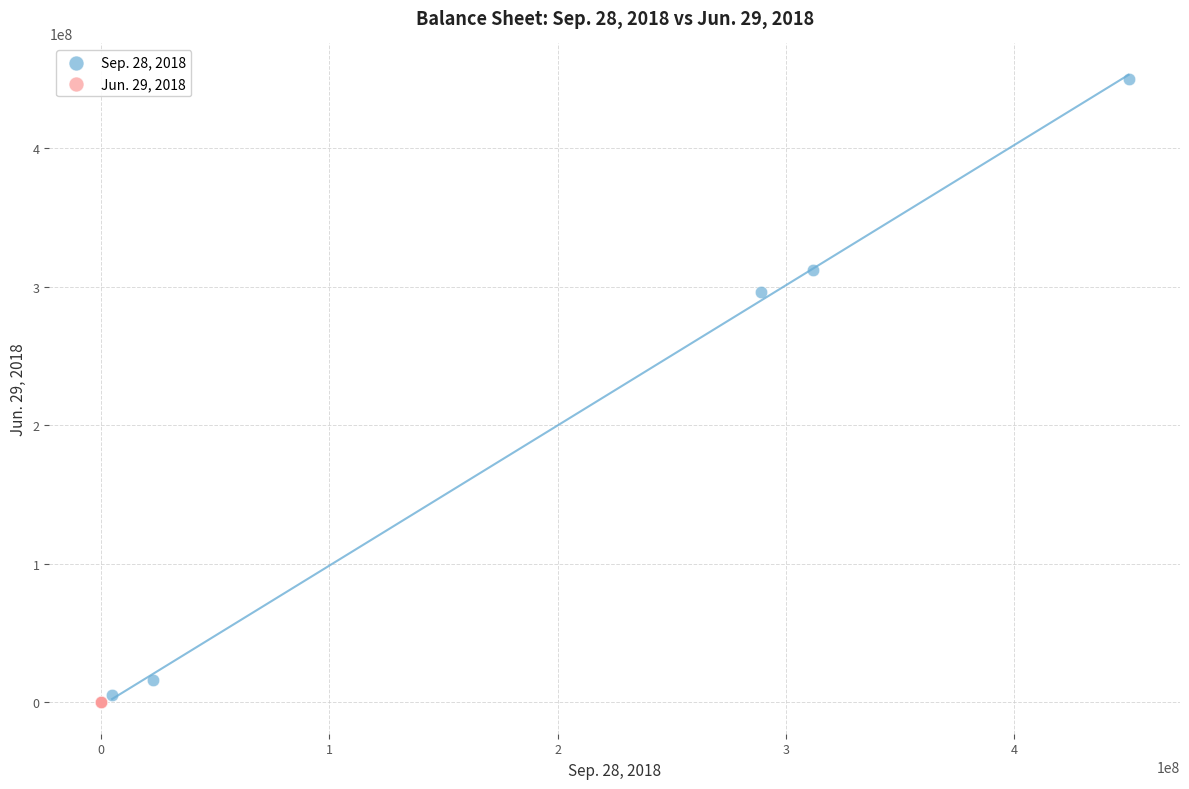

Which series has the largest Y range (max minus min)?

Sep. 28, 2018